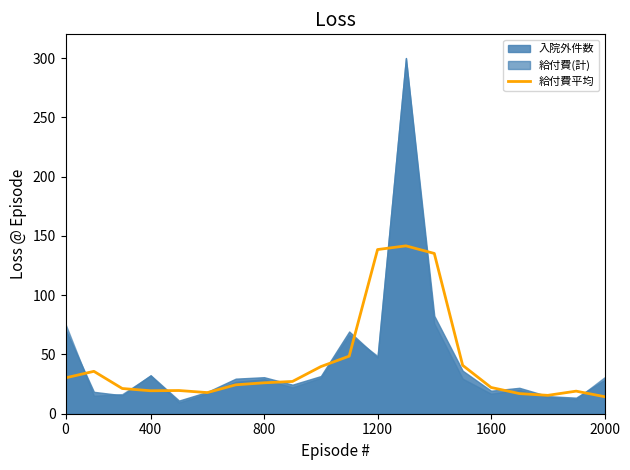

How many data points are less than 26?

10